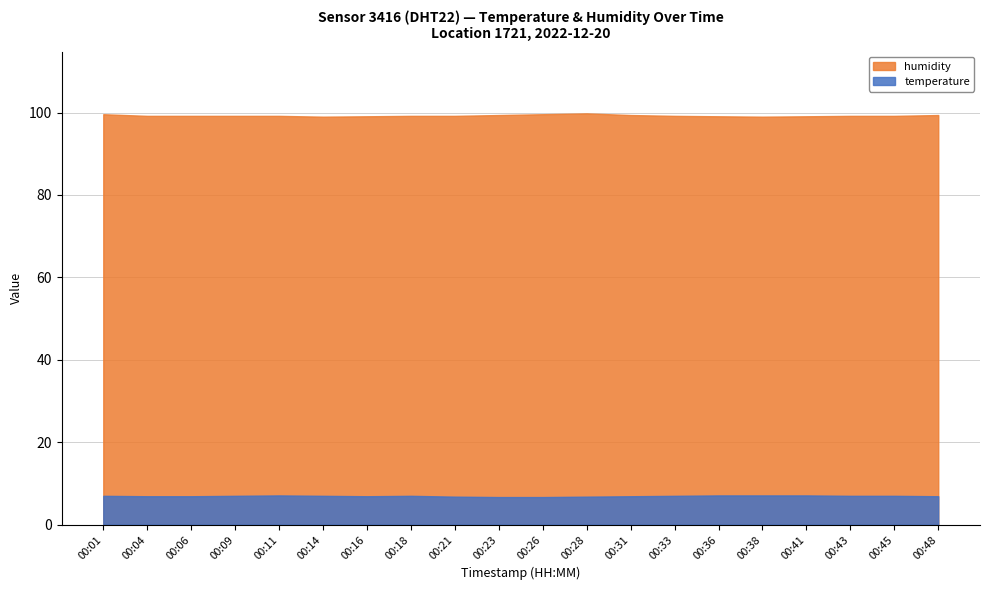

True or false: humidity has a value of 53.5 at 00:36.

False